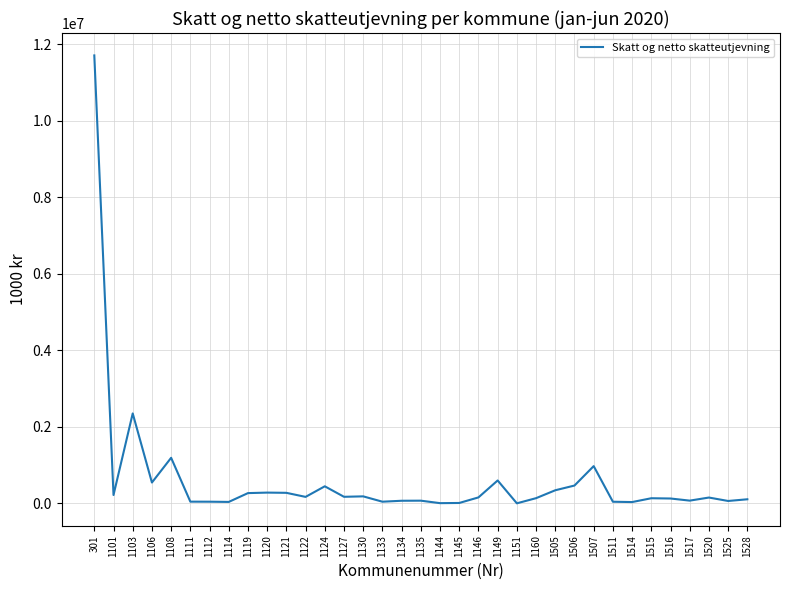

At which label does the data first exceed 153828?

301